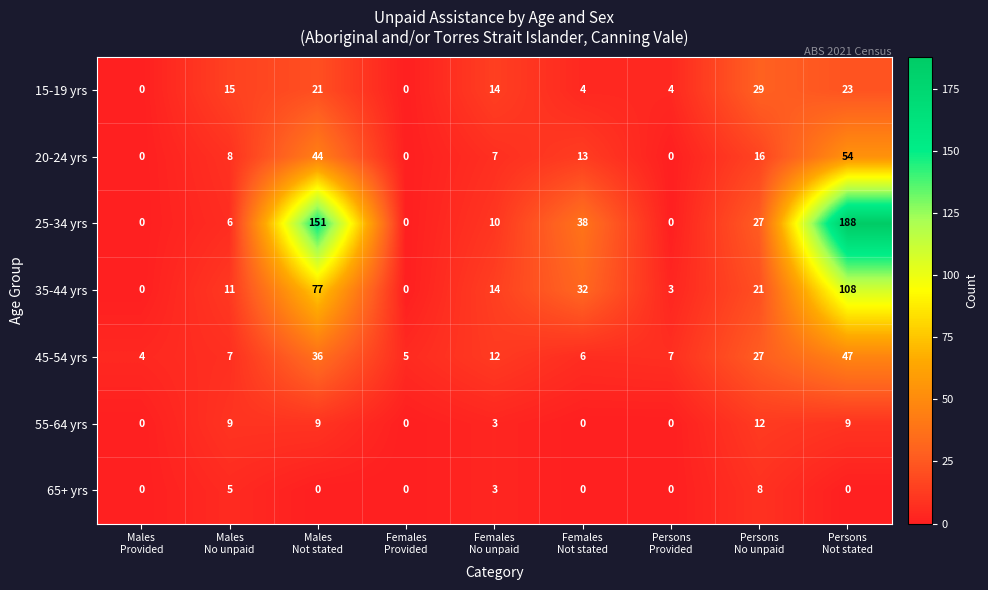

How many data points does each series have?

9